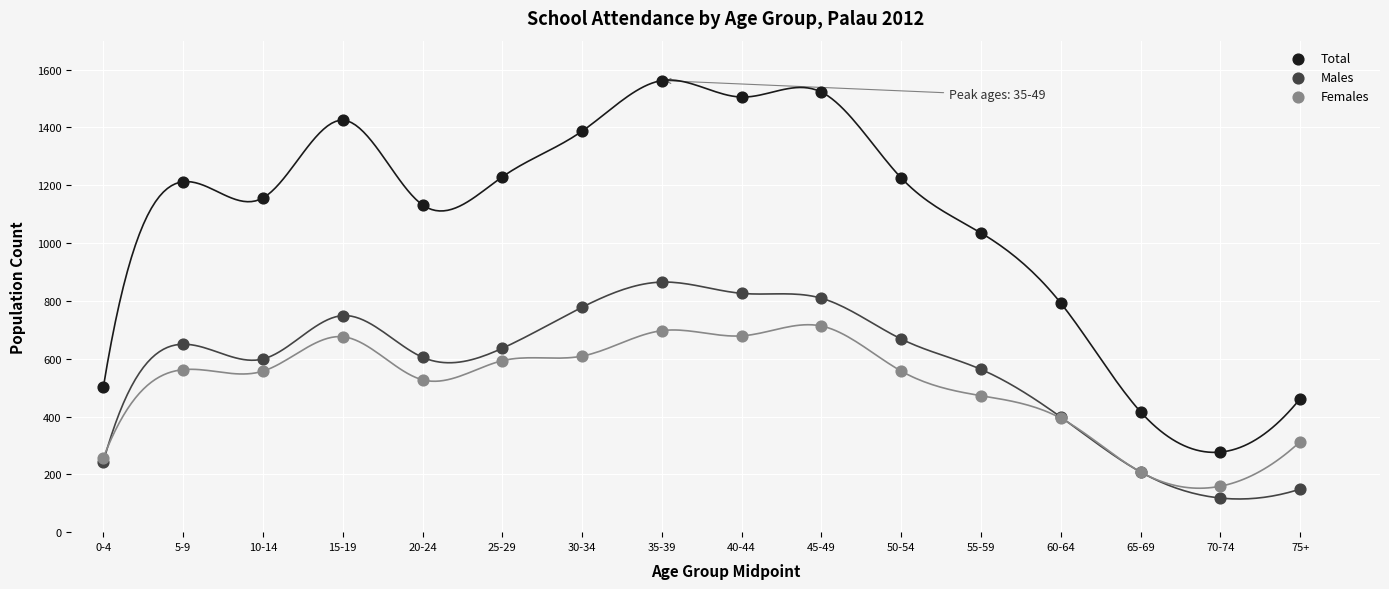

What is the X range (max minus min) for the scatter plot?

75